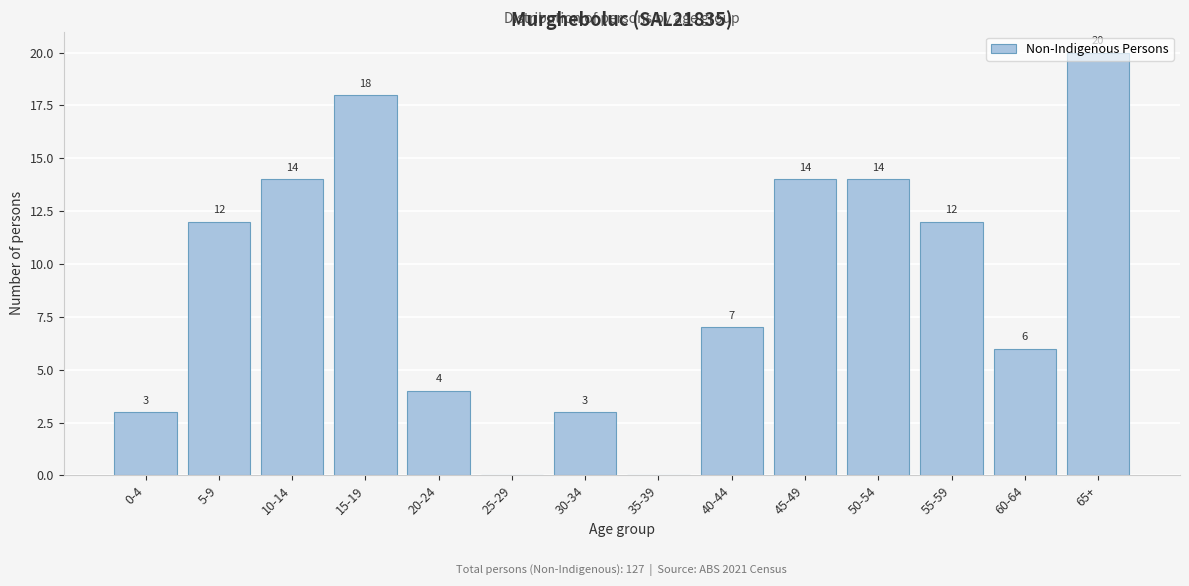

What is the sum of the values at 50-54 and 20-24?

18